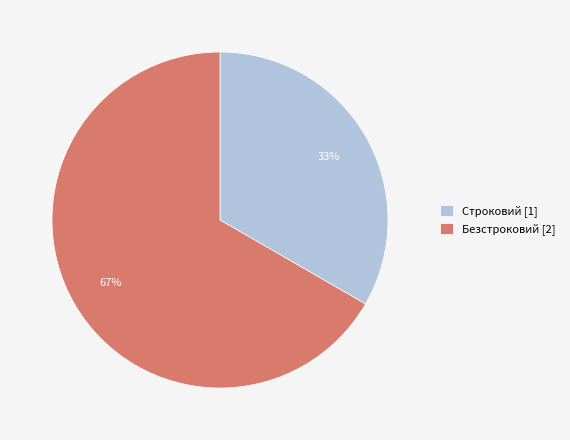

What is the ratio of the value at Безстроковий [2] to the value at Строковий [1]?

2.0